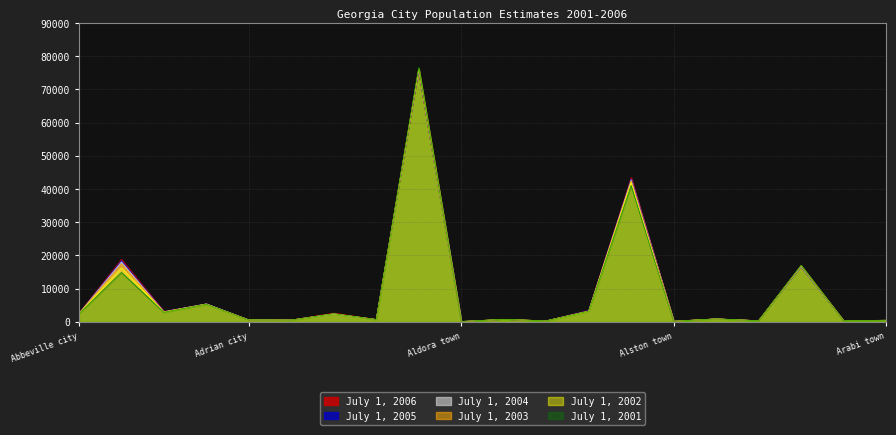

True or false: July 1, 2002 and July 1, 2003 cross at least once.

True